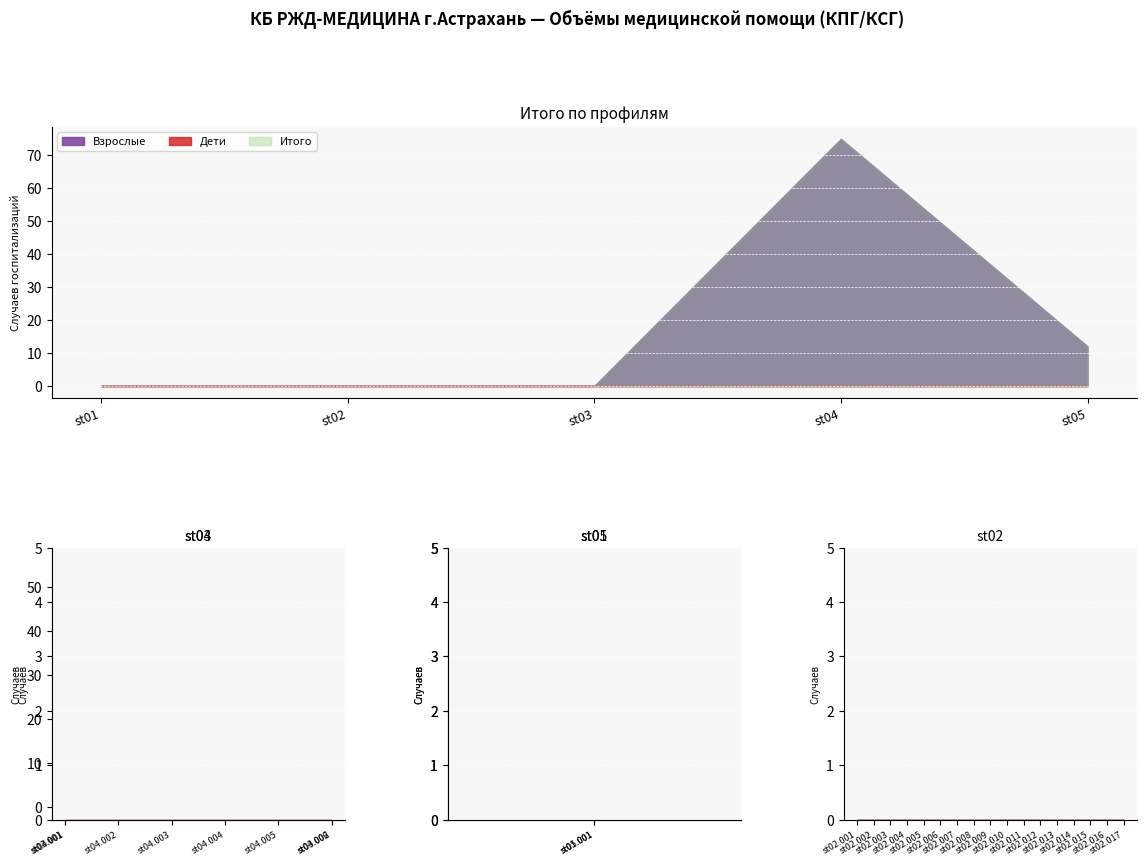

True or false: st05 Гематология has a value of 0 at st02.007.

True